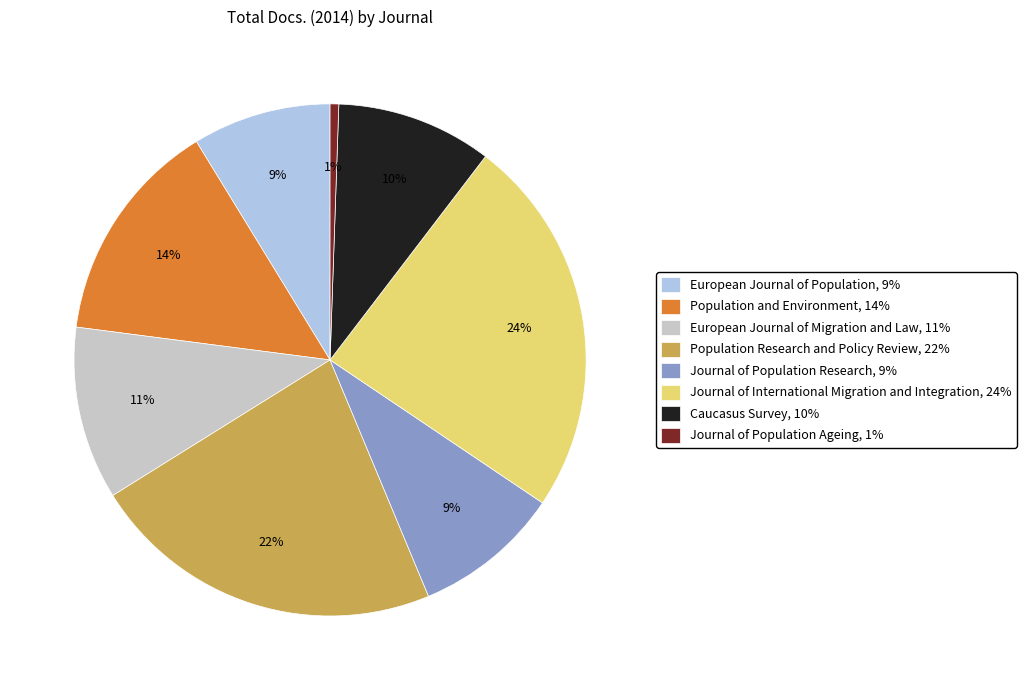

What is the ratio of the value at Population and Environment, 14% to the value at Population Research and Policy Review, 22%?

0.6